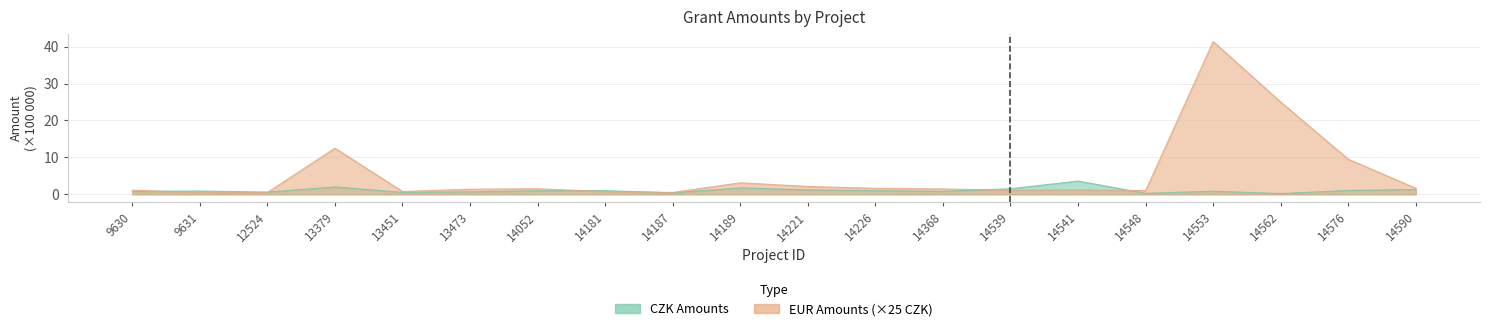

At which label is EUR closest to 20?

14562